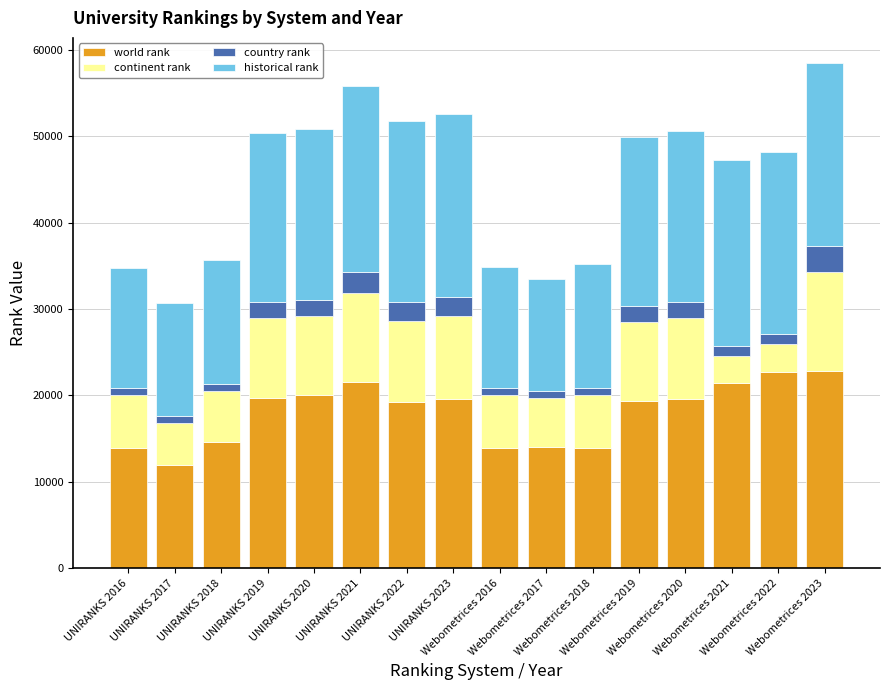

What is the difference between the maximum and minimum values in the world rank series?

10810.0